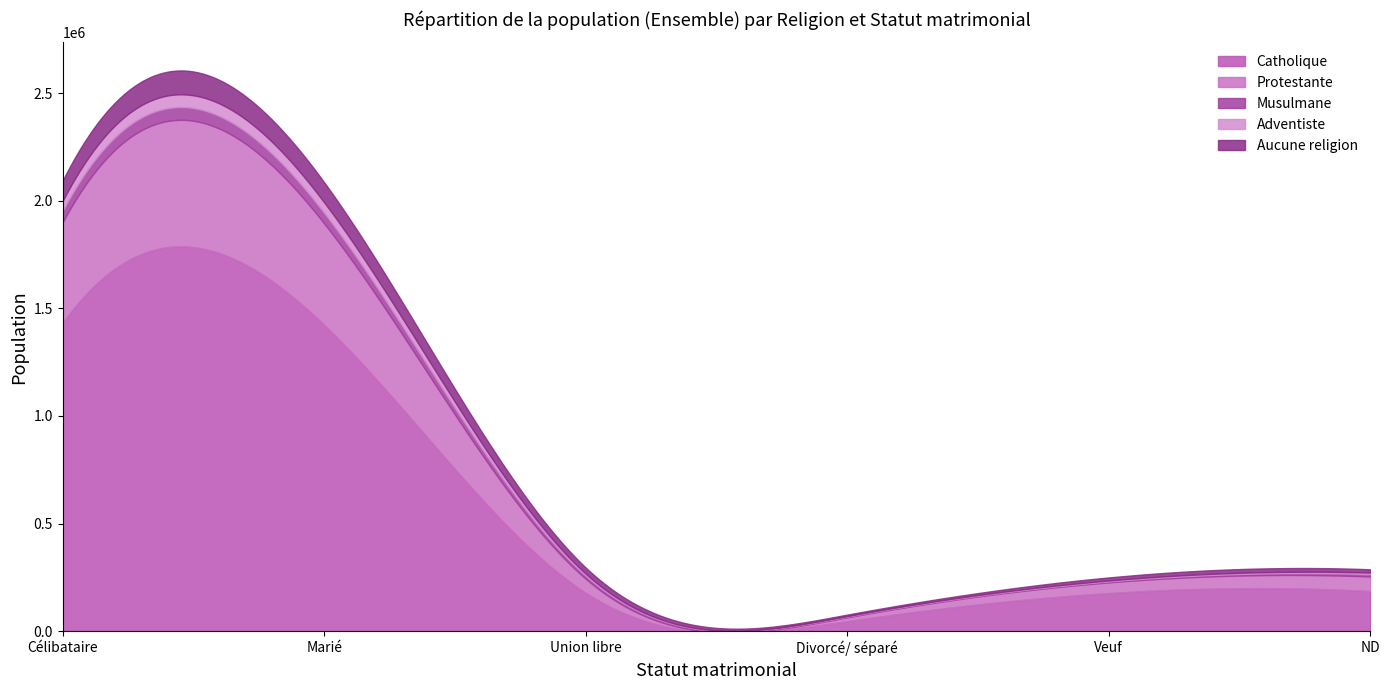

Which series has the widest spread of values?

Catholique